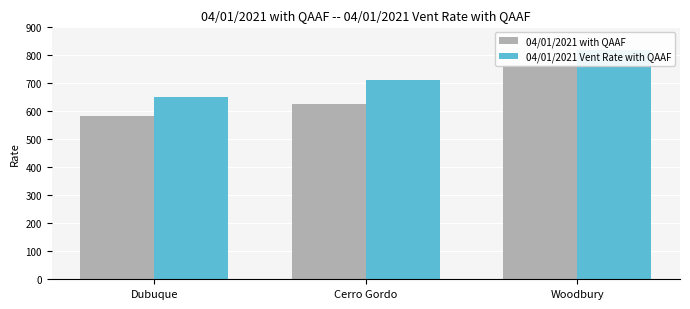

Which series has the largest range (max minus min)?

04/01/2021 with QAAF